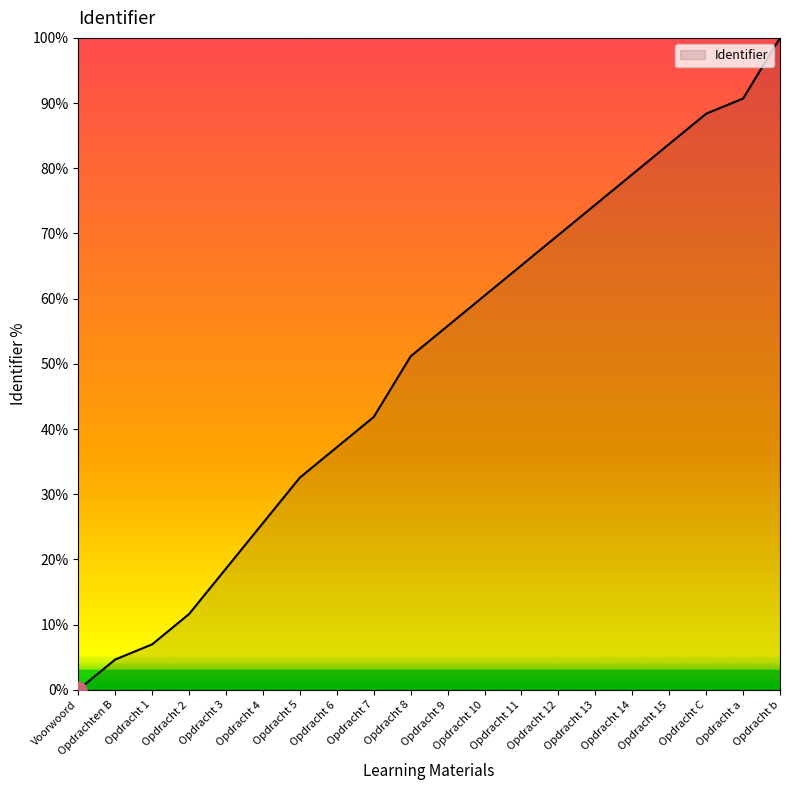

What position from the right is Opdracht 9?

10